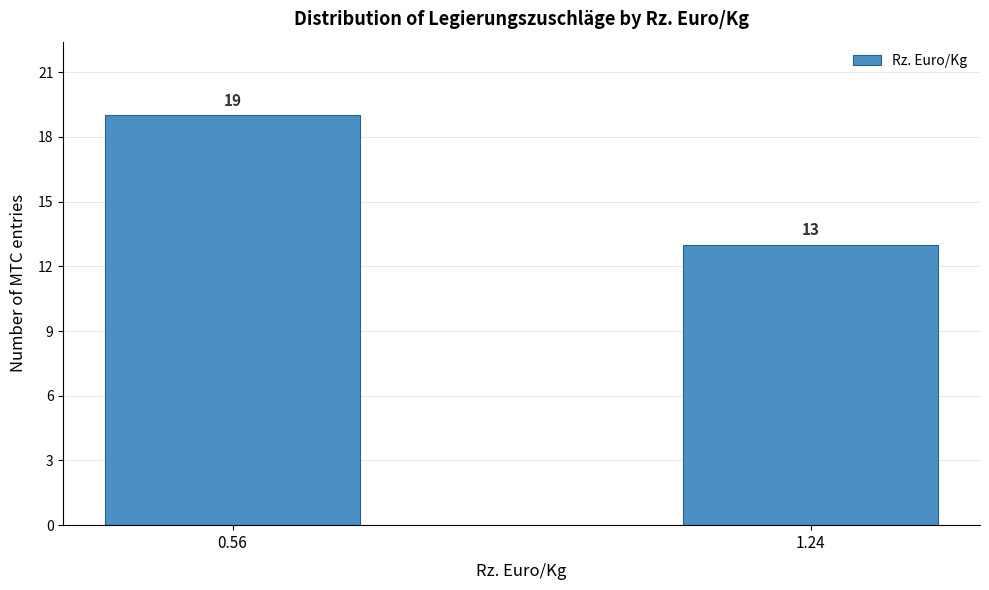

Reading right to left, transcribe all the data shown in this chart.

1.24=13	0.56=19